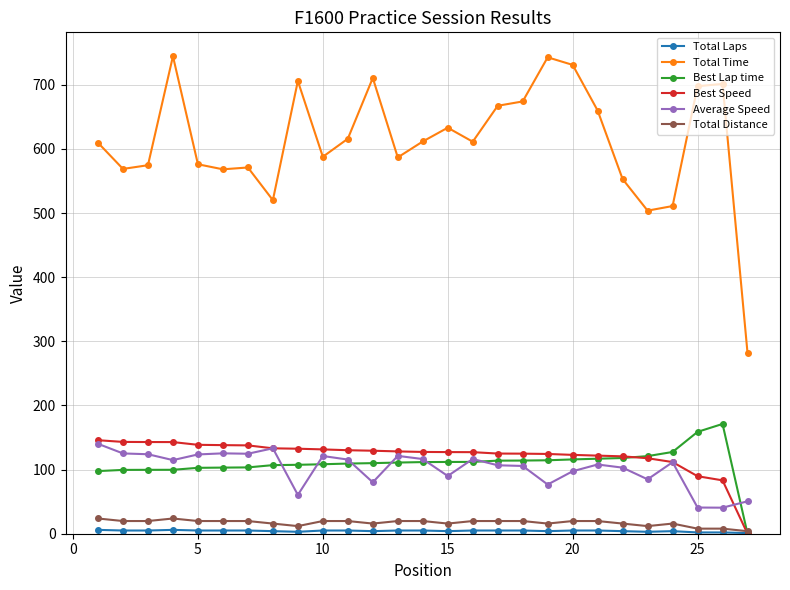

What is the highest value of the Total Distance series?

23.7